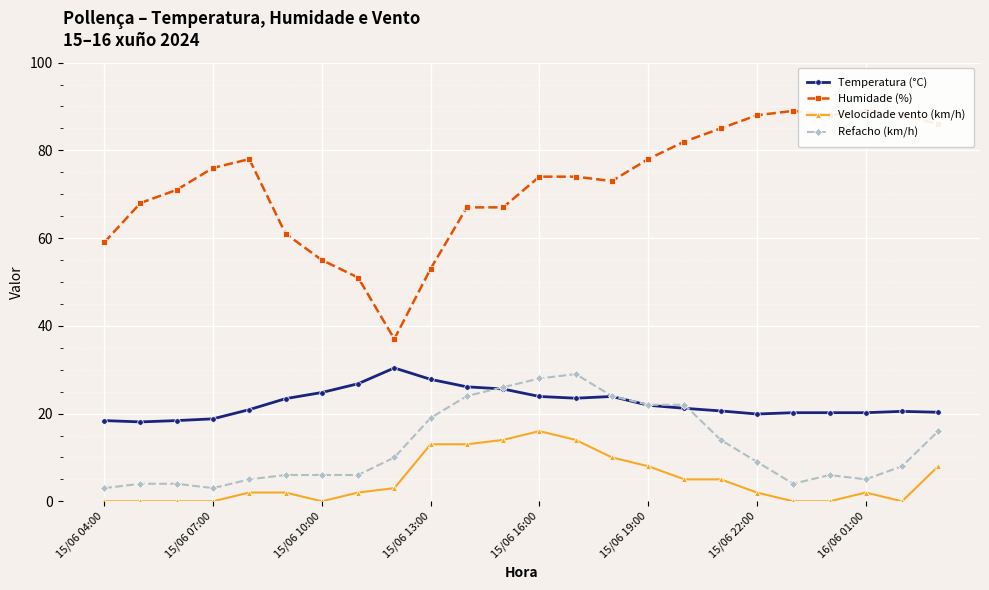

Rank the series at 14 from lowest to highest value.

Velocidade vento (km/h), Temperatura (°C), Refacho (km/h), Humidade (%)